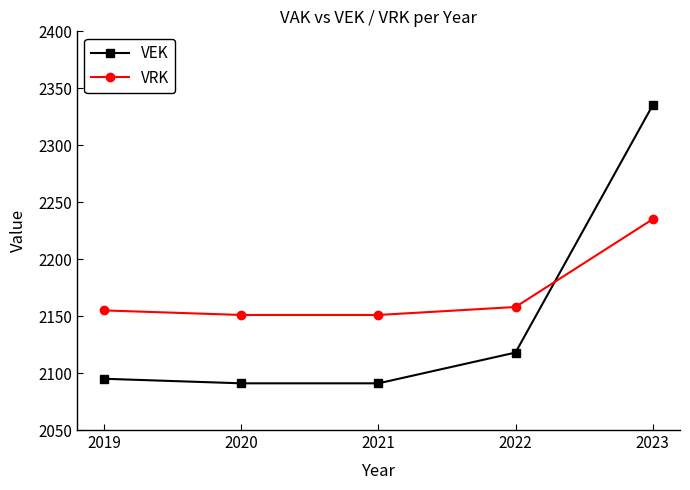

True or false: VRK has more than 2 interior local peaks.

False